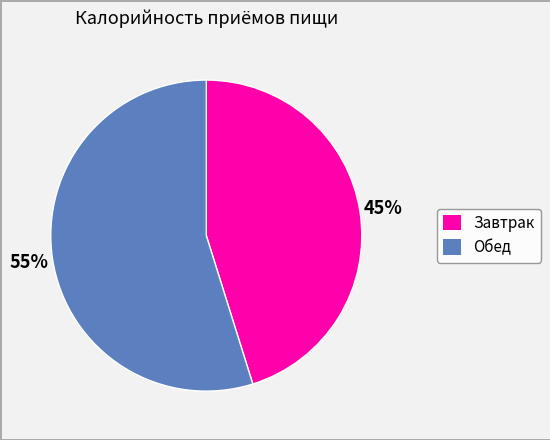

What percentage is the Обед slice, to the nearest percent?

55%